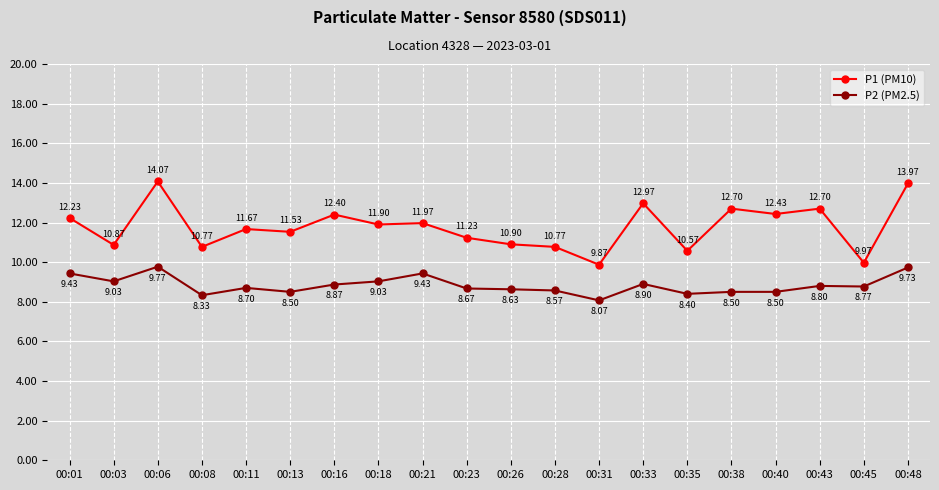

True or false: P1 (PM10) and P2 (PM2.5) intersect in this chart.

False